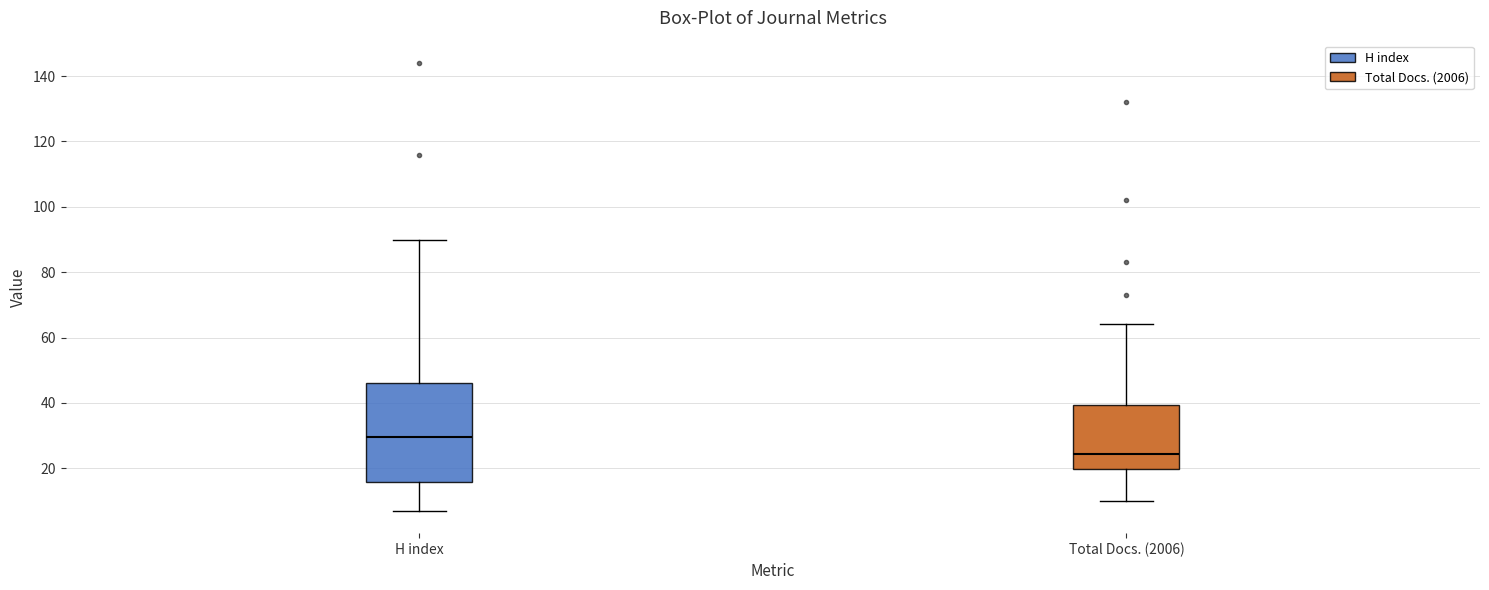

Reading left to right, read every box against the y-axis: the position of its median line, the range the box covers, and the ends of its whiskers. The values are not printed on the chart, so give them approximately, as read against the axis.

H index: median 30, box 16 to 46, whiskers 8 to 90
Total Docs. (2006): median 24, box 20 to 40, whiskers 10 to 64